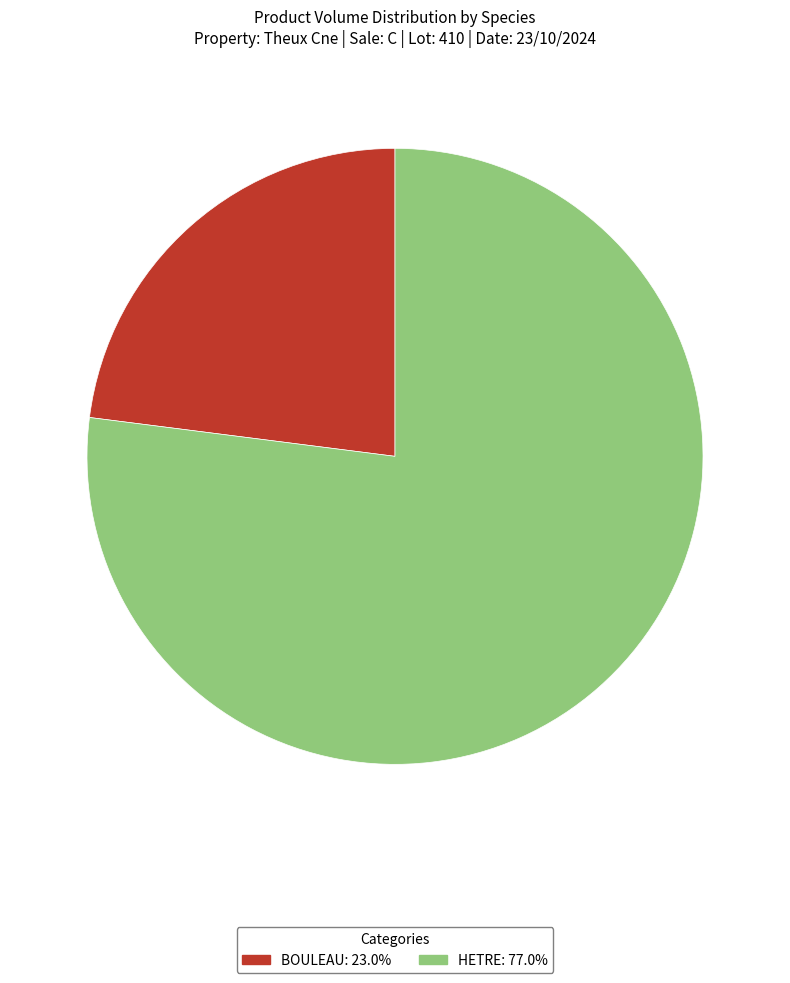

What is the smallest slice in the pie chart?

BOULEAU